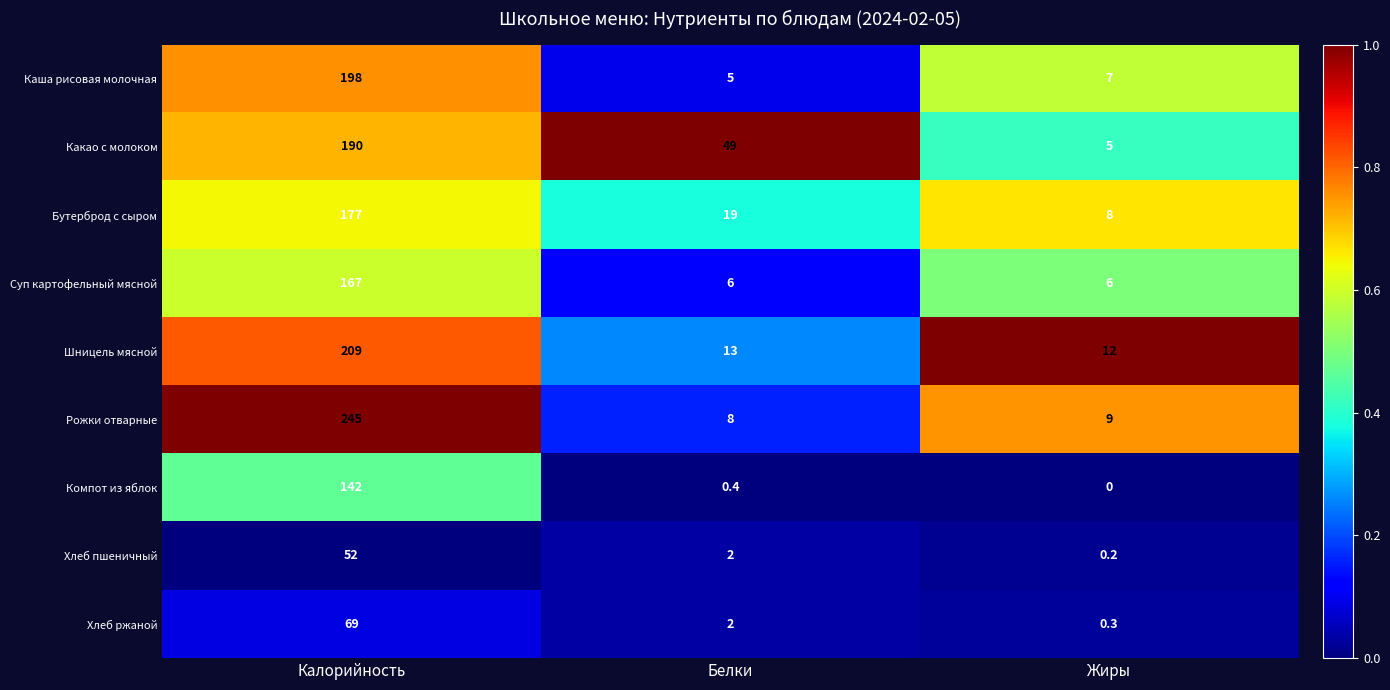

Rank the series at Калорийность from lowest to highest value.

Хлеб пшеничный, Хлеб ржаной, Компот из яблок, Суп картофельный мясной, Бутерброд с сыром, Какао с молоком, Каша рисовая молочная, Шницель мясной, Рожки отварные